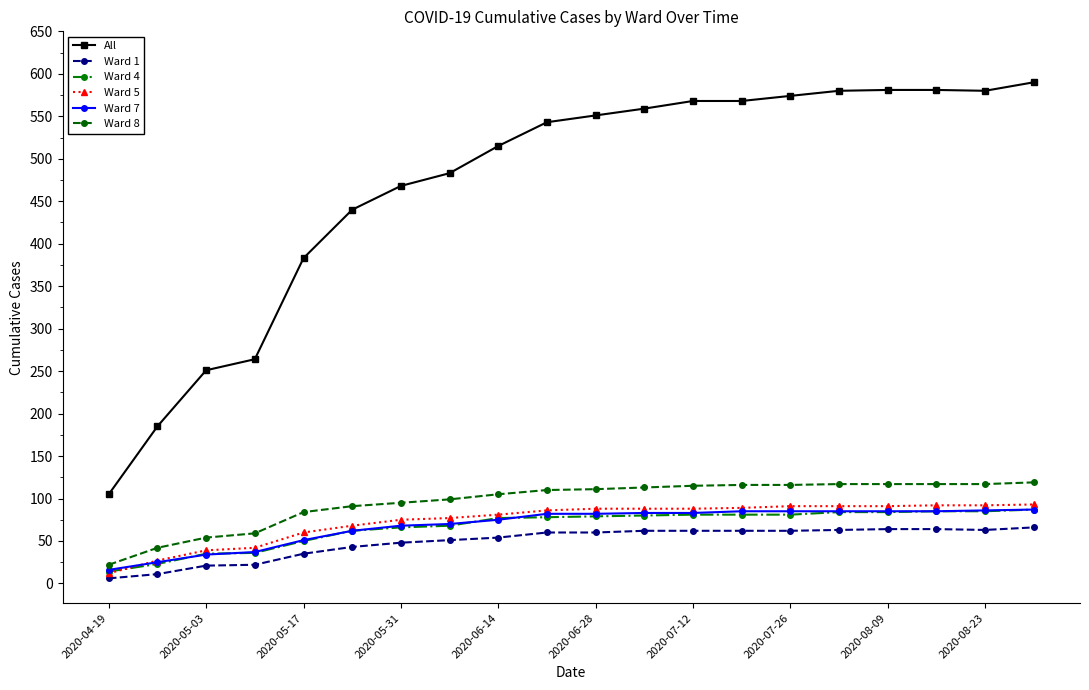

After their last crossing, which series has the higher values: Ward 4 or Ward 5?

Ward 5